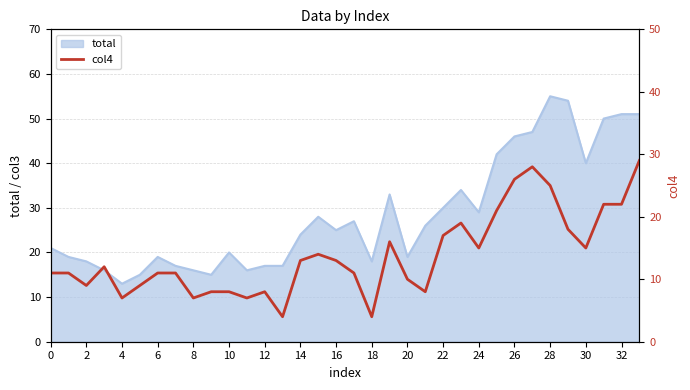

Reading left to right, transcribe all the data shown in this chart.

11	11	9	12	7	9	11	11	7	8	8	7	8	4	13	14	13	11	4	16	10	8	17	19	15	21	26	28	25	18	15	22	22	29